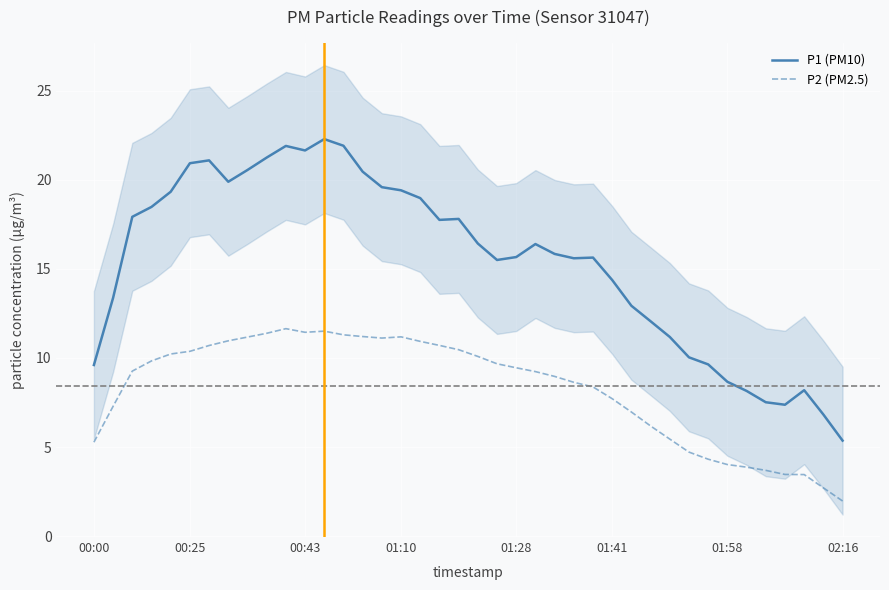

True or false: P1 (PM10) and P2 (PM2.5) intersect in this chart.

False